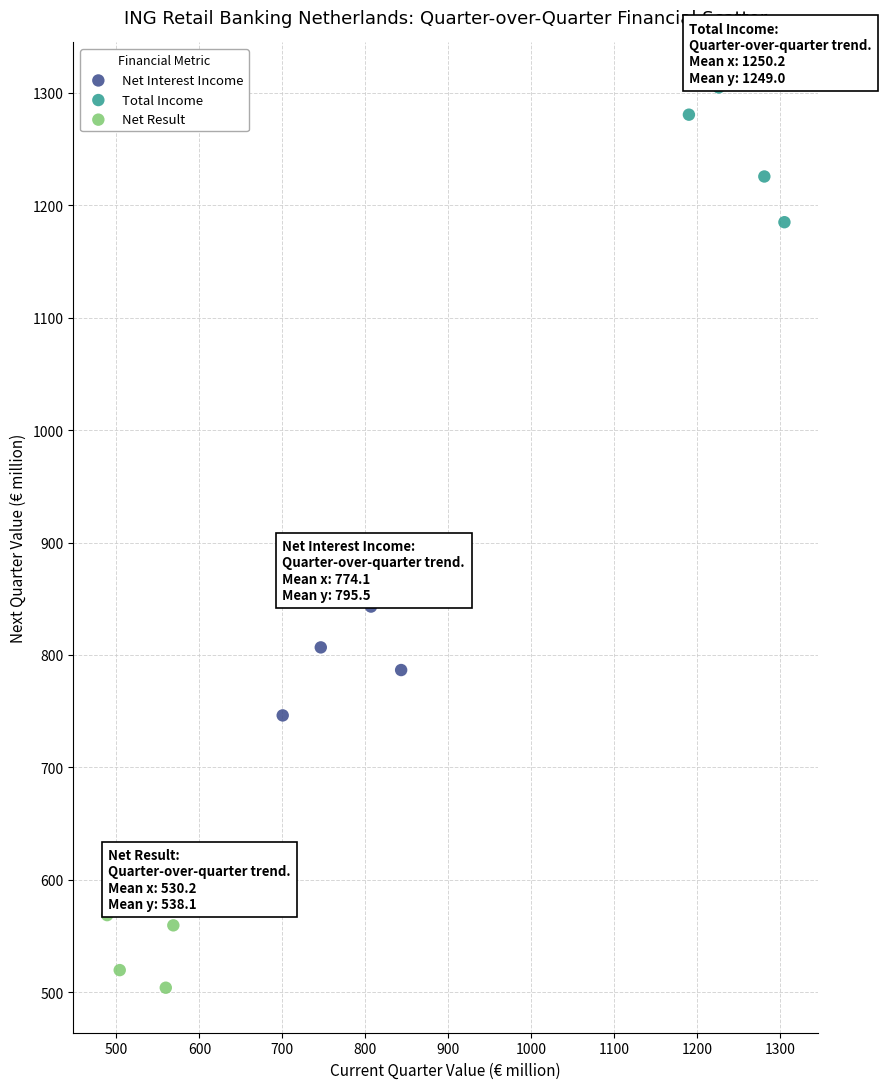

What are all the series names shown in the legend?

Net Interest Income, Total Income, Net Result